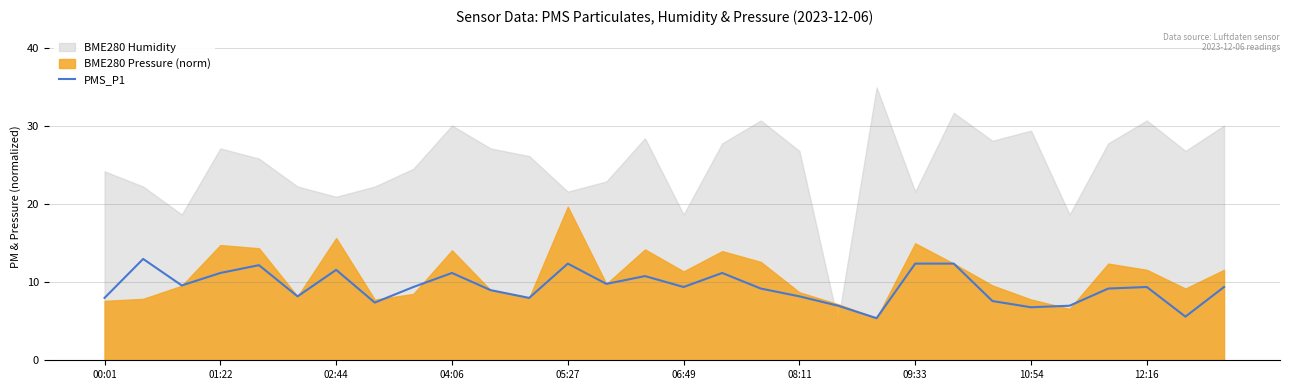

Reading left to right, transcribe all the data shown in this chart.

8.0	13.0	9.6	11.2	12.2	8.2	11.6	7.4	9.4	11.2	9.0	8.0	12.4	9.8	10.8	9.4	11.2	9.2	8.2	7.0	5.4	12.4	12.4	7.6	6.8	7.0	9.2	9.4	5.6	9.4